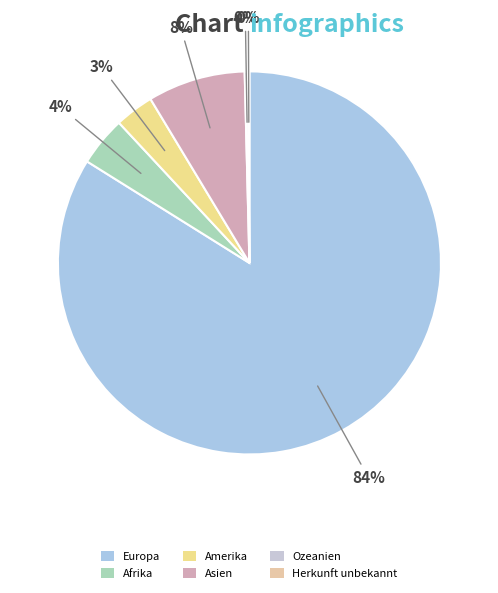

Is it true that Herkunft unbekannt is 0% of the pie?

True